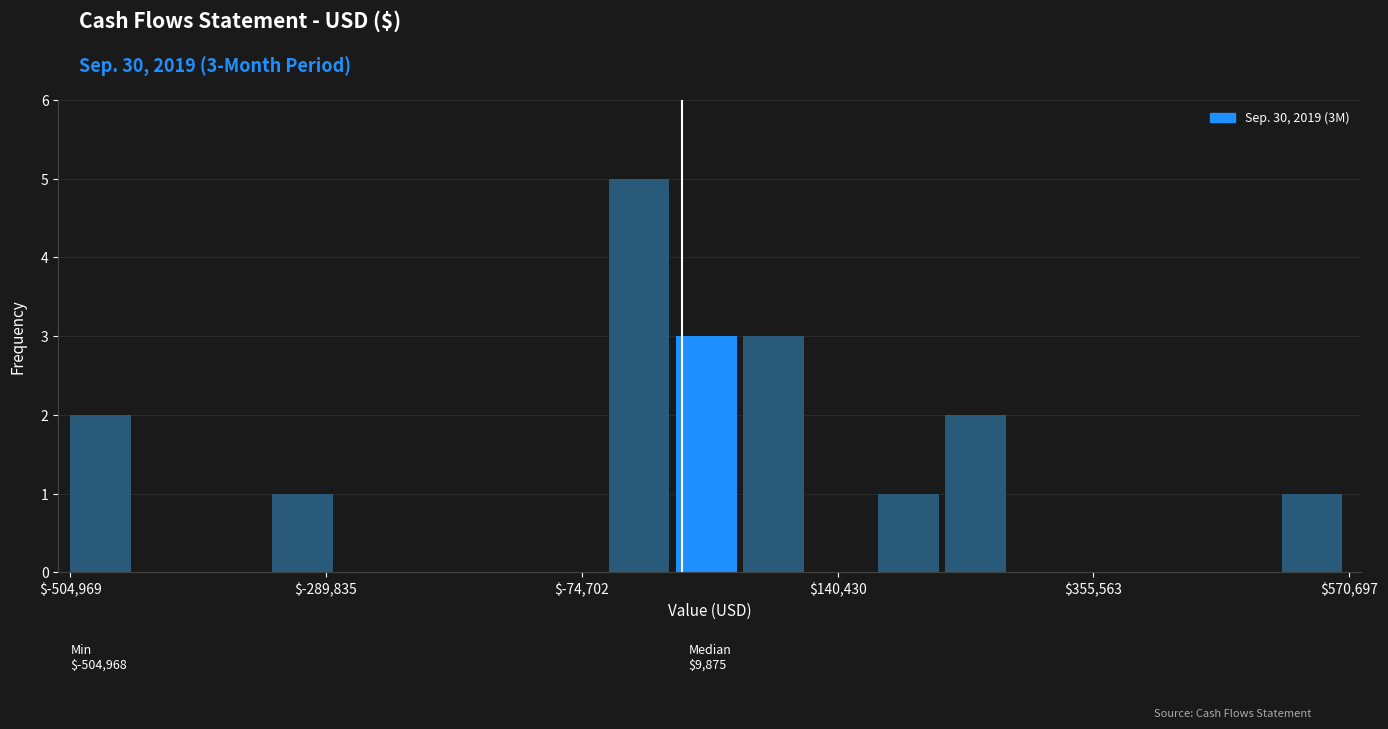

Read against the x-axis, roughly where is the centre of the tallest bar?

-50000